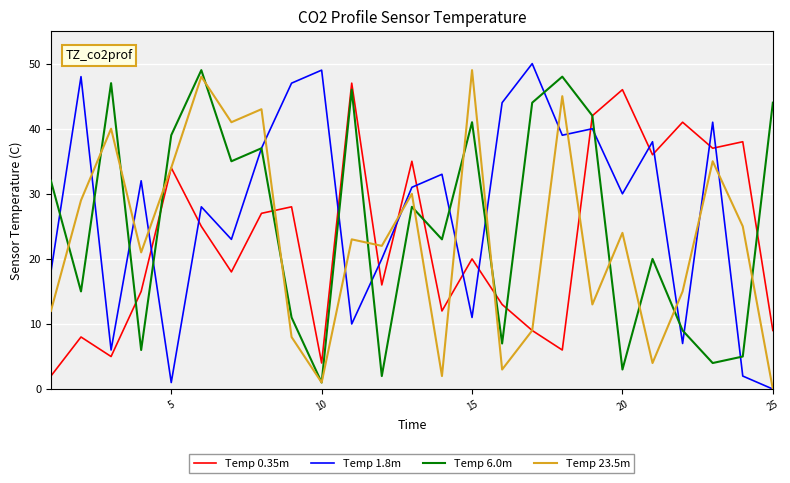

Reading left to right, extract all data points from this chart.

Temp 0.35m: 2	8	5	15	34	25	18	27	28	4	47	16	35	12	20	13	9	6	42	46	36	41	37	38	9
Temp 1.8m: 18	48	6	32	1	28	23	37	47	49	10	20	31	33	11	44	50	39	40	30	38	7	41	2	0
Temp 6.0m: 32	15	47	6	39	49	35	37	11	1	46	2	28	23	41	7	44	48	42	3	20	9	4	5	44
Temp 23.5m: 12	29	40	21	34	48	41	43	8	1	23	22	30	2	49	3	9	45	13	24	4	15	35	25	0